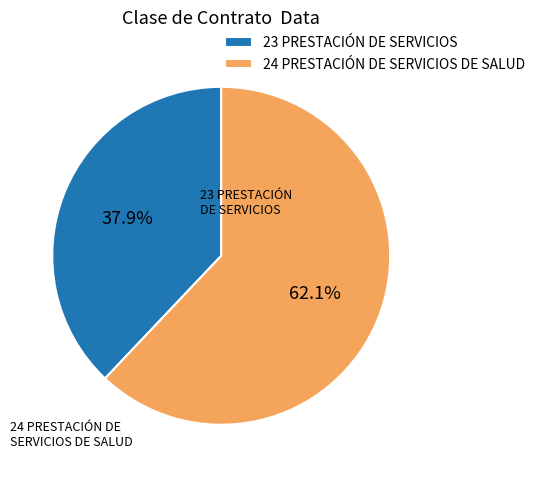

Which category has the smallest portion of the pie?

23 PRESTACIÓN DE SERVICIOS